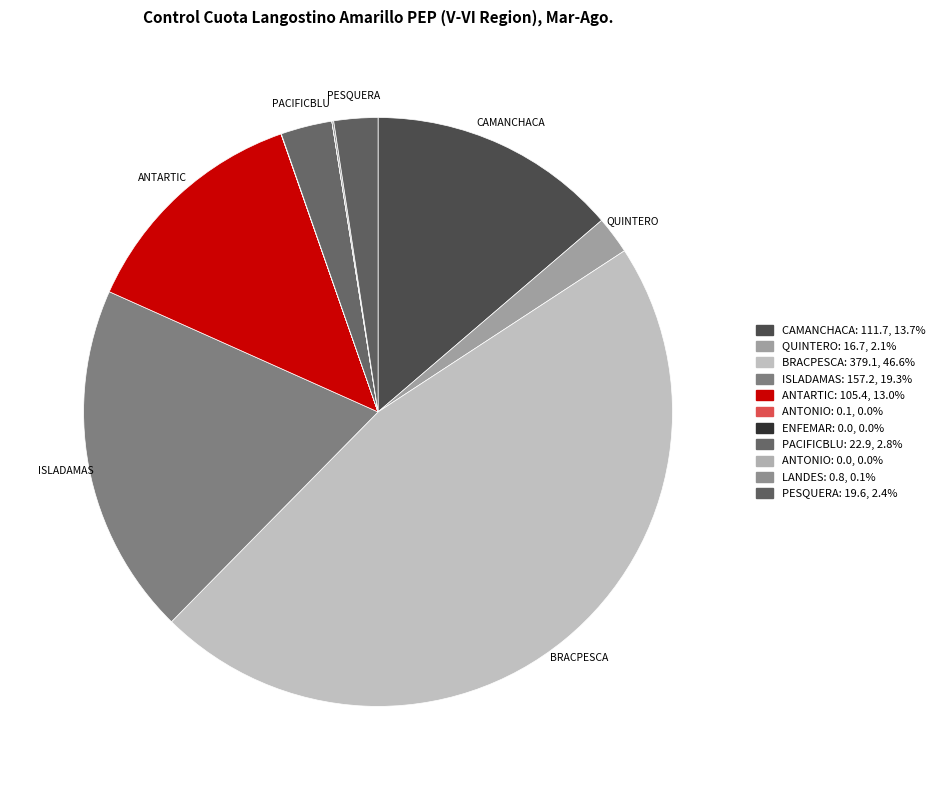

To the nearest percent, what is the difference between the largest and smallest slice percentages?

47%